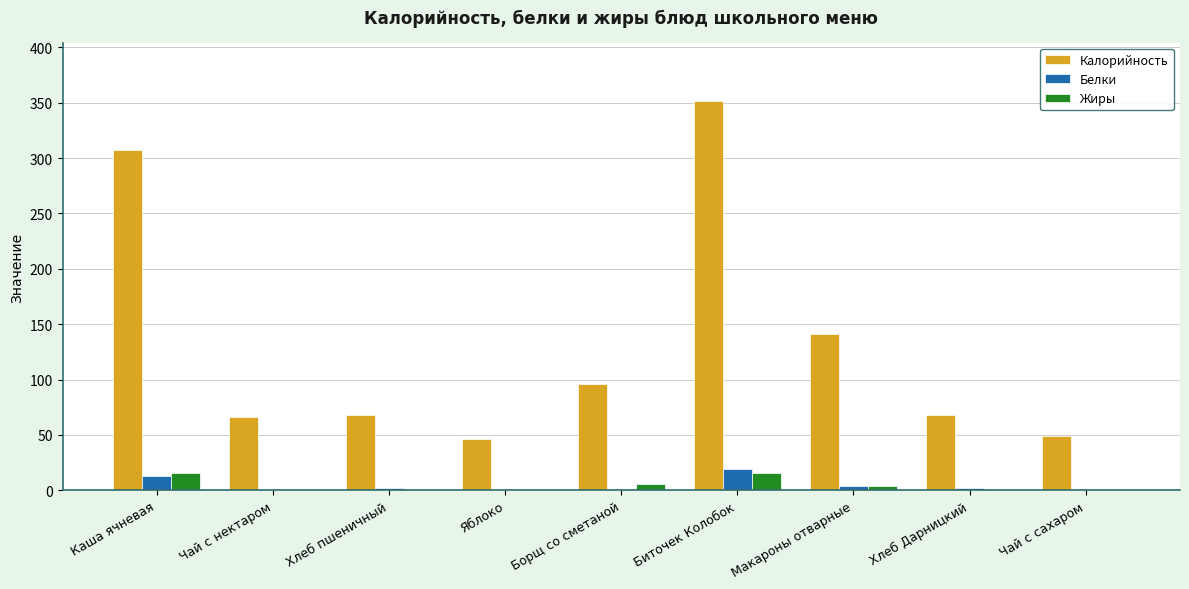

True or false: Калорийность has a value of 77.1 at Биточек Колобок.

False